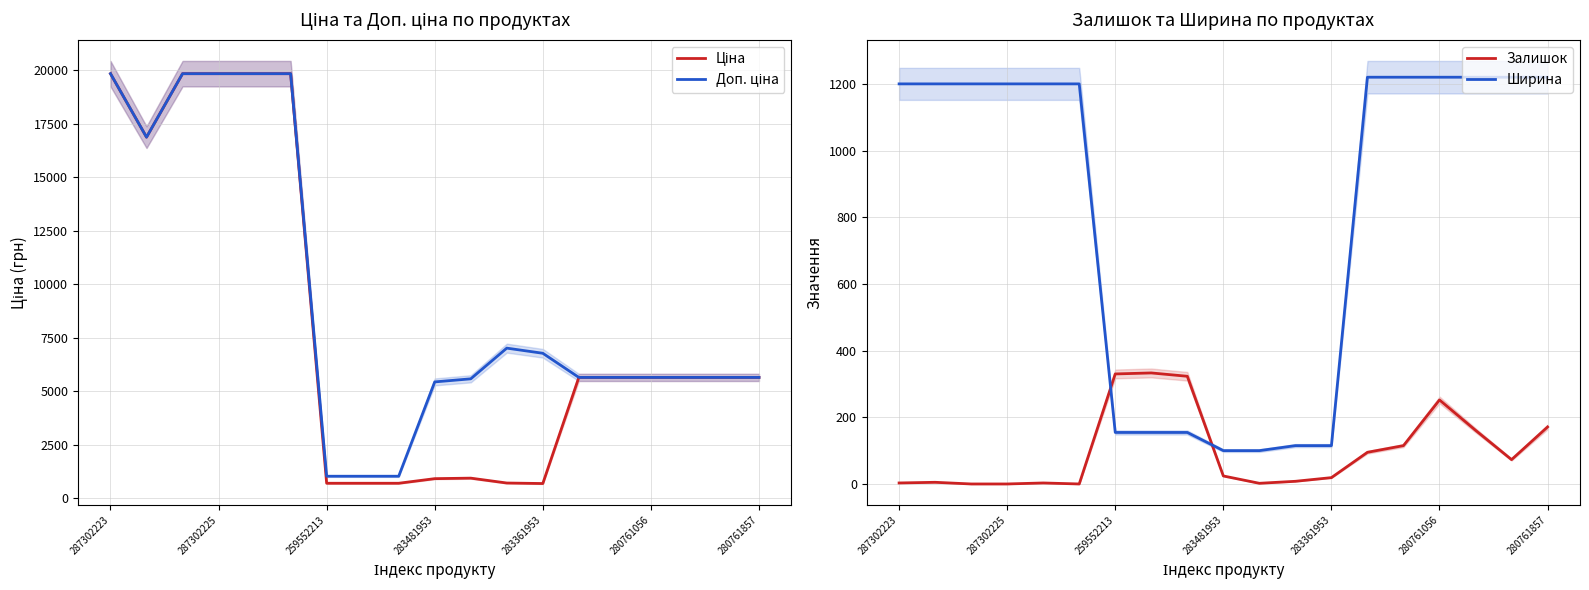

The Ширина series shows 115.0 at 283361953. True or false?

True